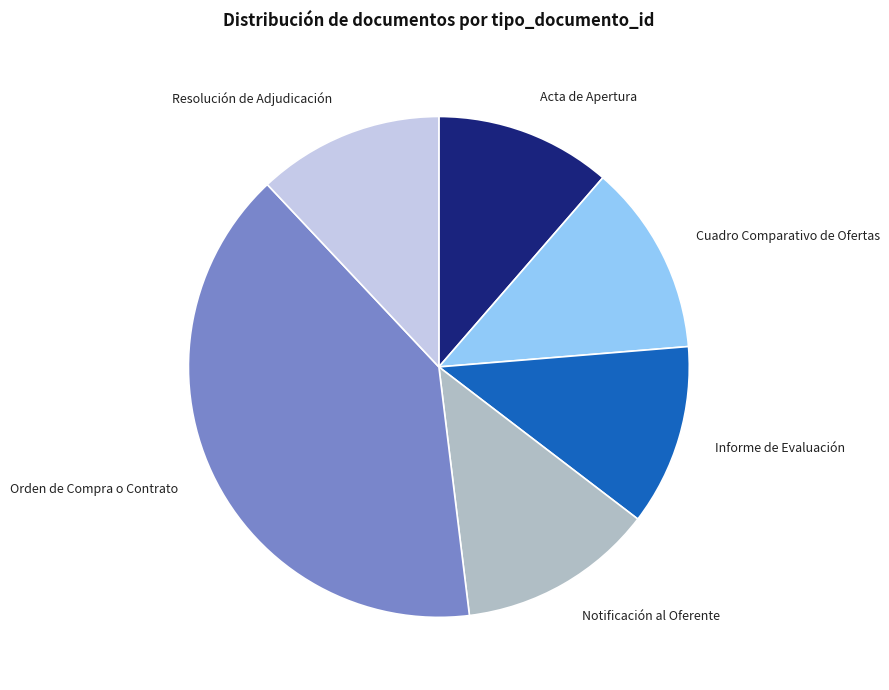

Between Resolución de Adjudicación and Orden de Compra o Contrato, which is larger?

Orden de Compra o Contrato